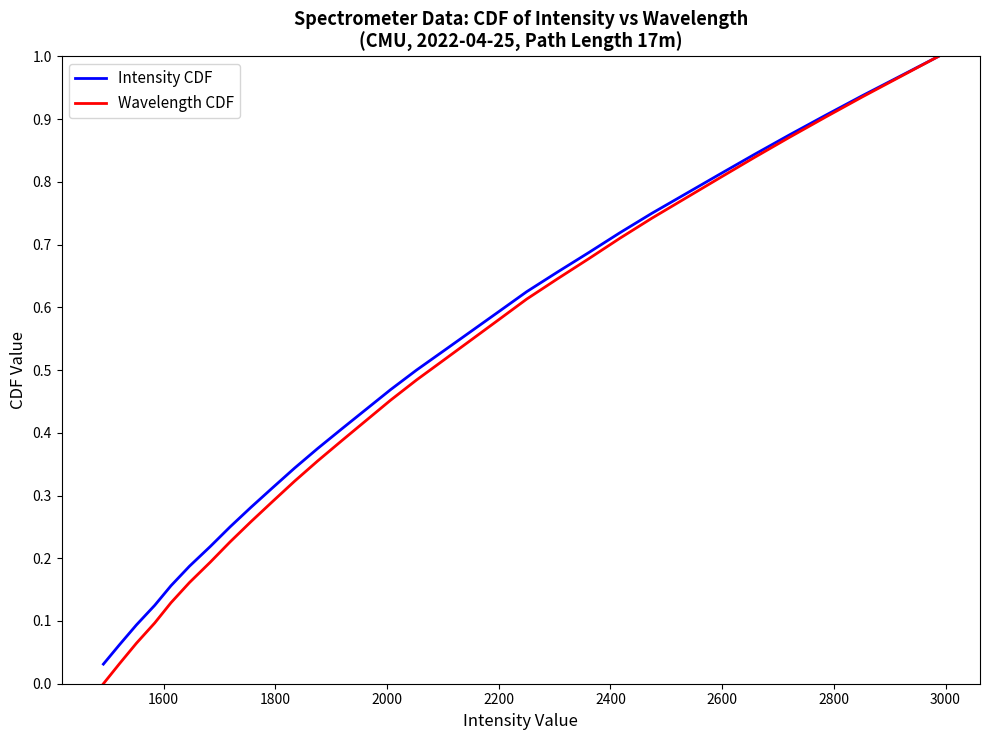

Which series has the widest spread of values?

Wavelength CDF